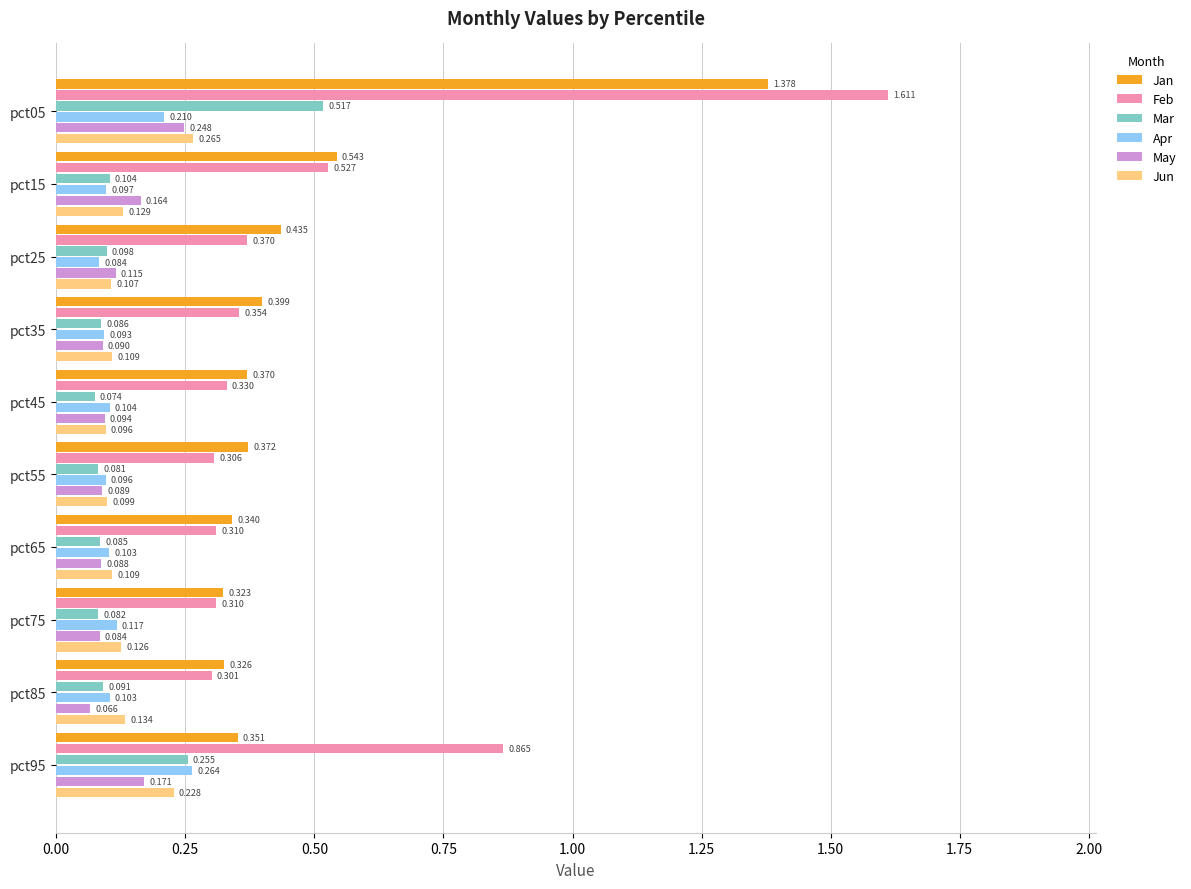

At pct65, list the series in order from largest to smallest.

Jan, Feb, Jun, Apr, May, Mar